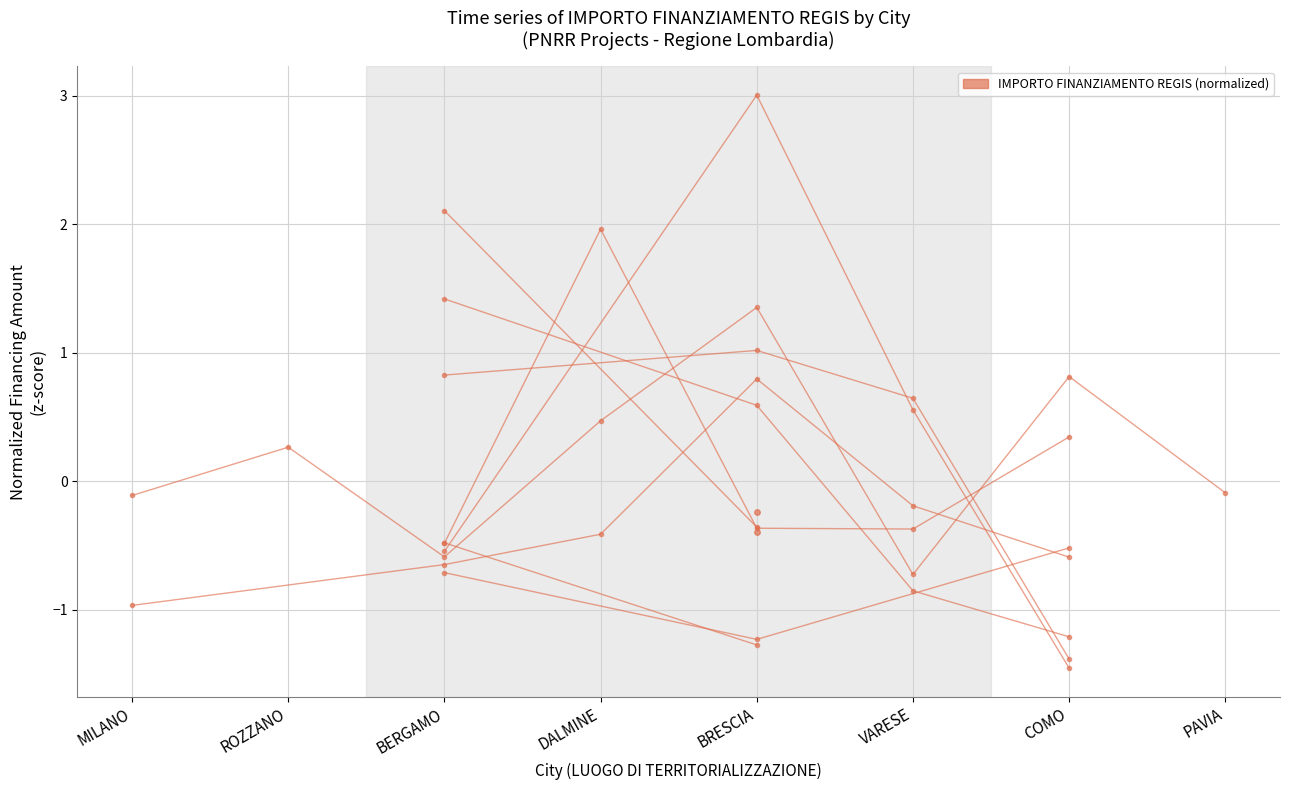

What is the change in value from BERGAMO to BRESCIA?

+1.9